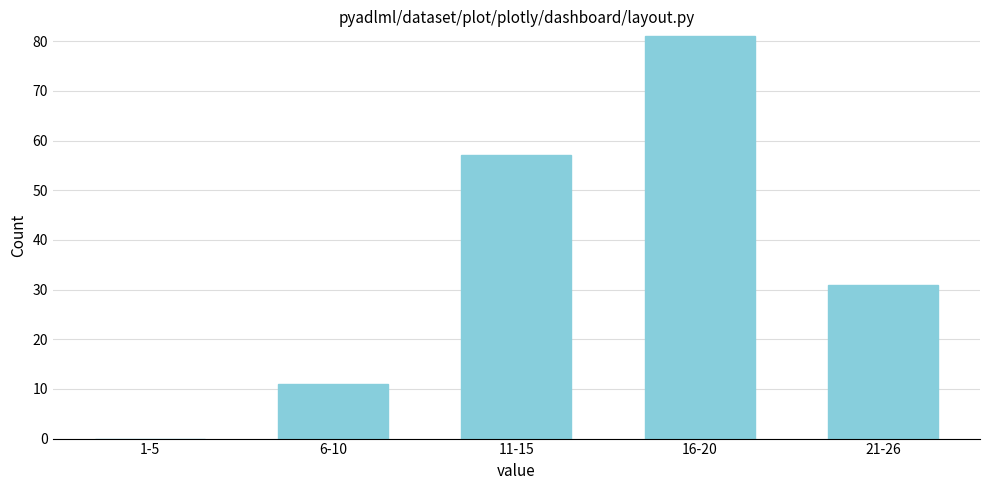

Reading left to right, what are all the values shown in this chart?

1-5=0	6-10=11	11-15=57	16-20=81	21-26=31